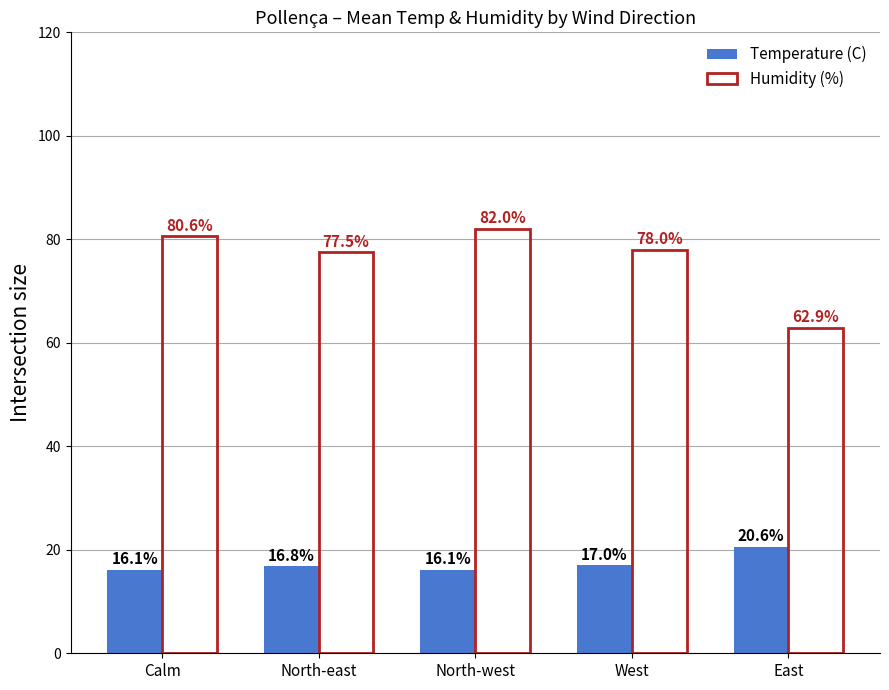

What is the difference between the Temperature (C) values at North-east and North-west?

0.7